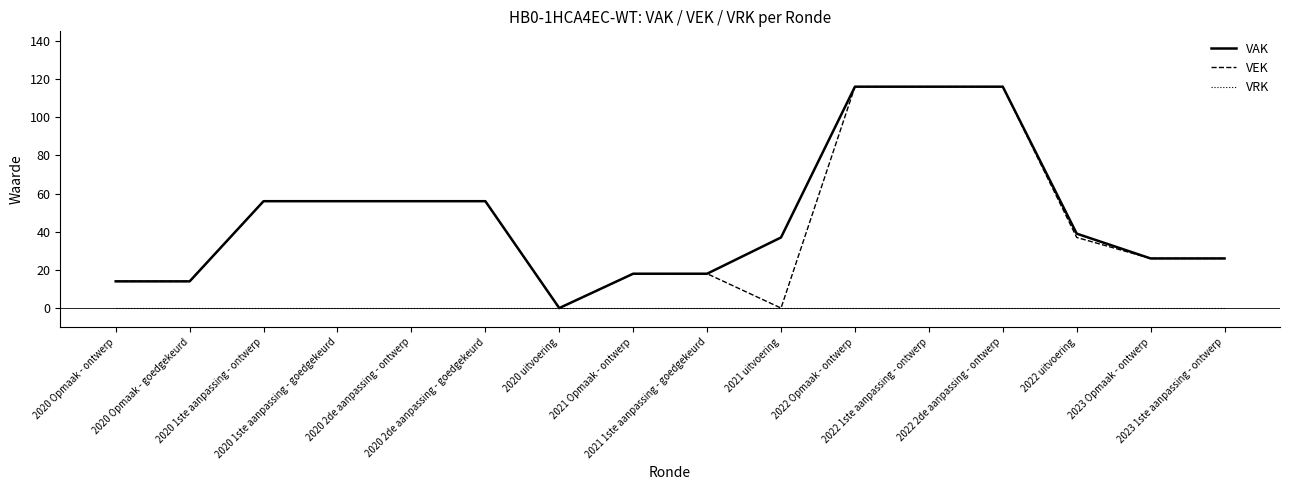

The VAK series shows 26 at 2023 Opmaak - ontwerp. True or false?

True